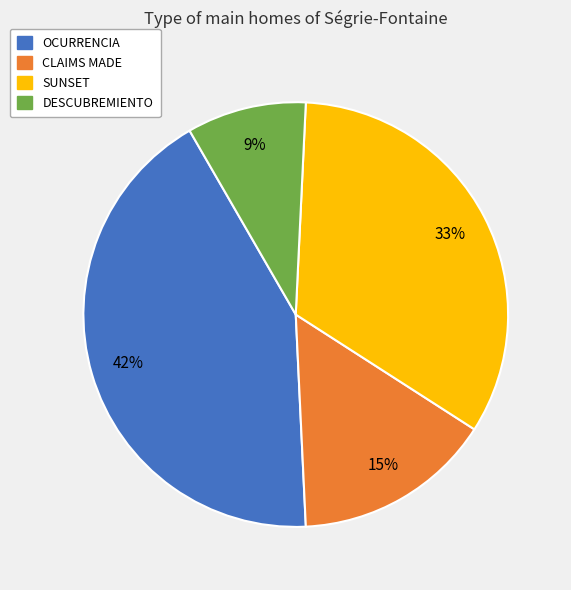

Combined, do DESCUBREMIENTO and SUNSET account for over 50%?

No